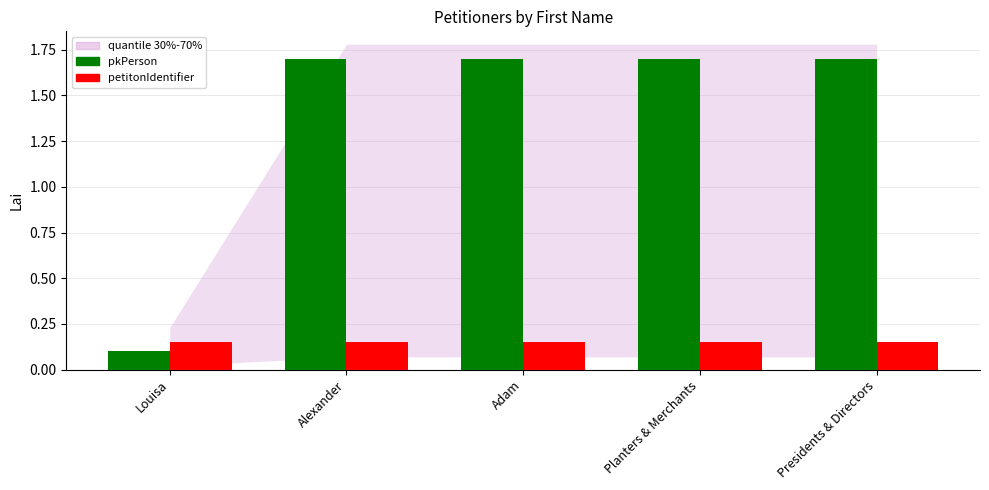

What position from the left is Presidents & Directors?

5